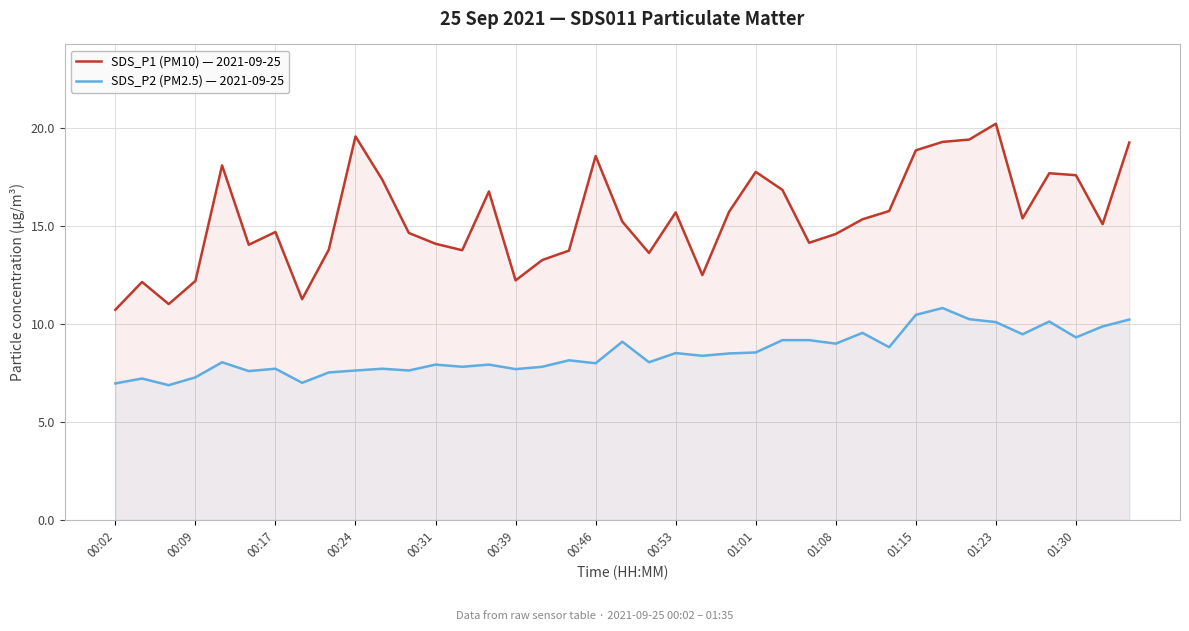

The value of SDS_P1 (PM10) — 2021-09-25 at 32 is 26.2. True or false?

False